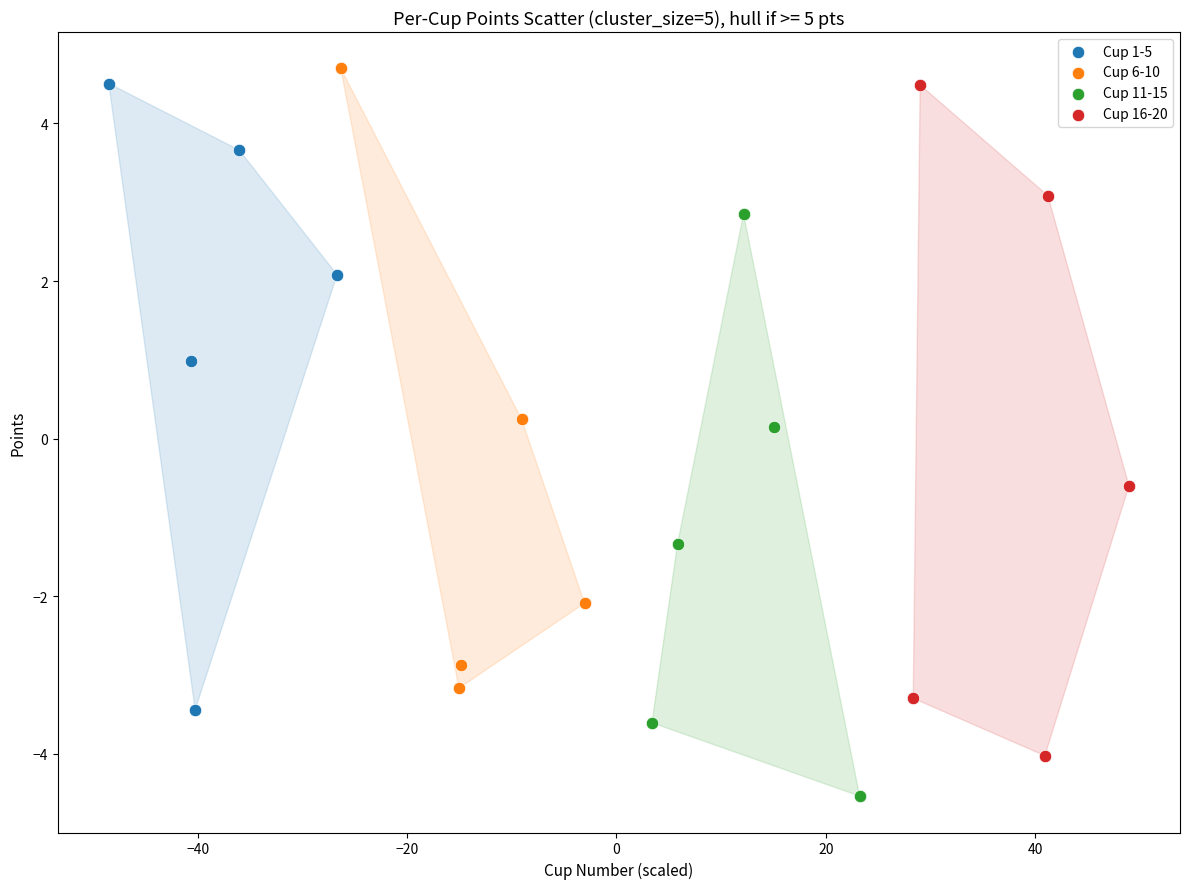

Which series has the widest spread of Y values?

Cup 16-20